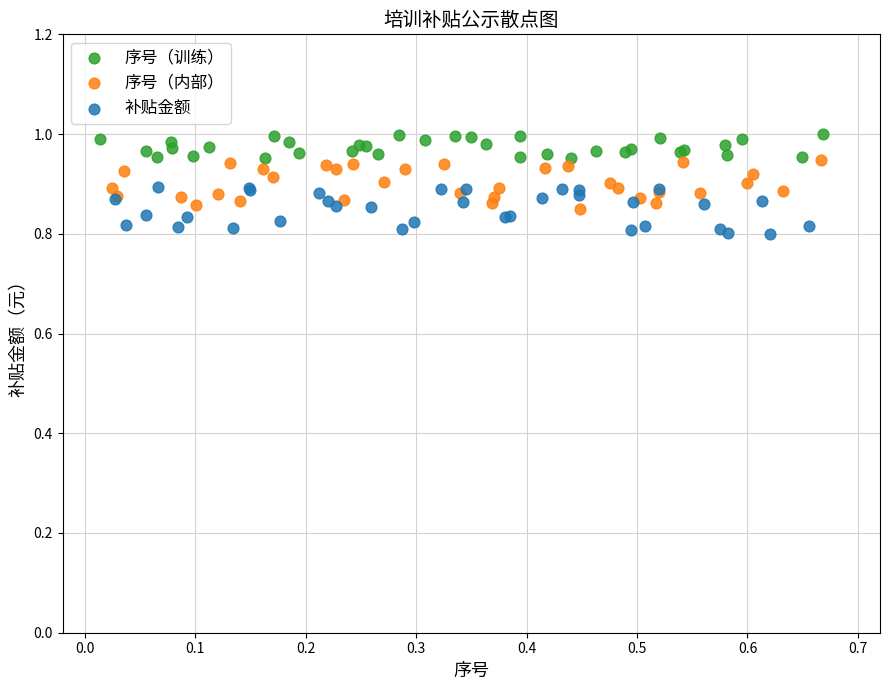

Which series contains the highest Y value?

序号（训练）